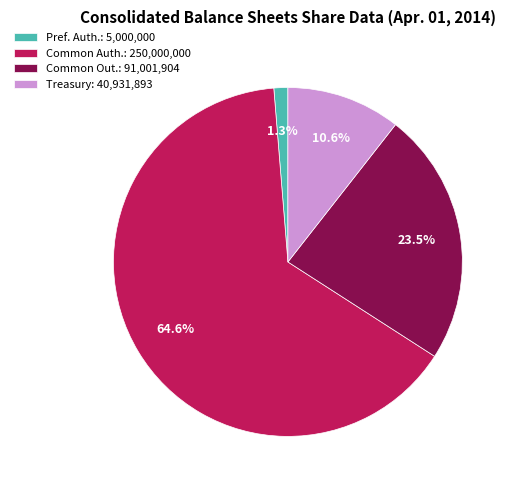

Rank the categories by value from highest to lowest.

Common Auth.: 250,000,000, Common Out.: 91,001,904, Treasury: 40,931,893, Pref. Auth.: 5,000,000